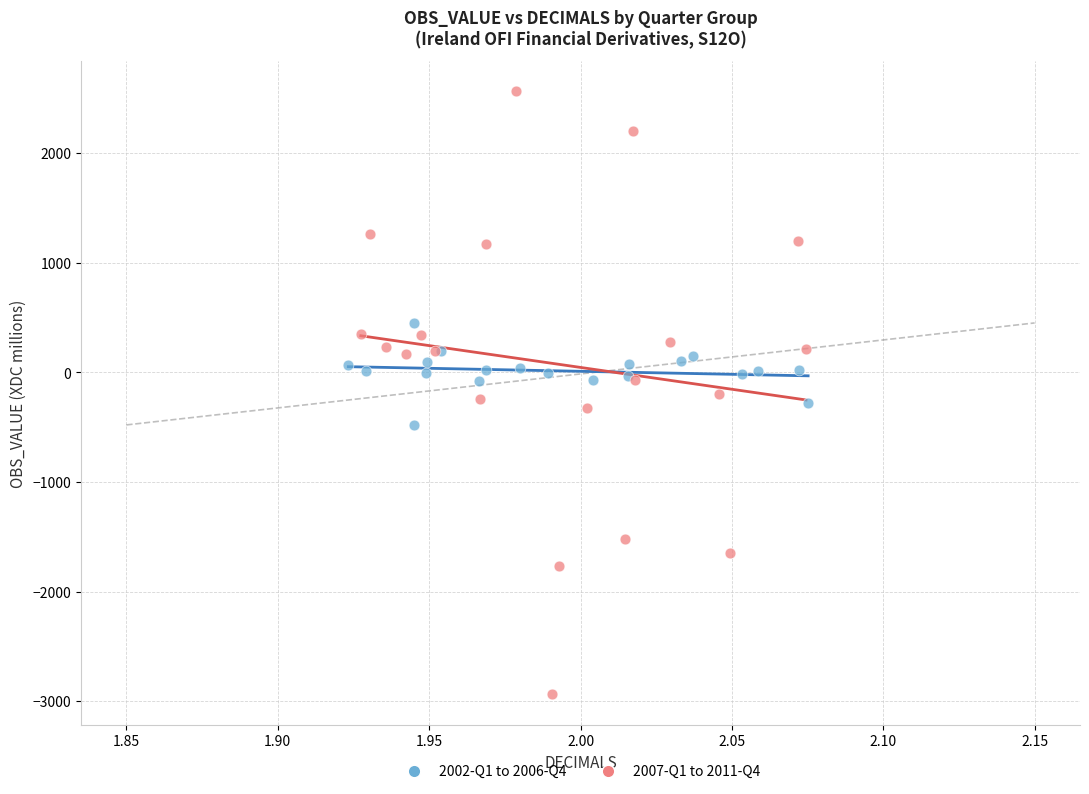

What are all the series names shown in the legend?

2002-Q1 to 2006-Q4, 2007-Q1 to 2011-Q4